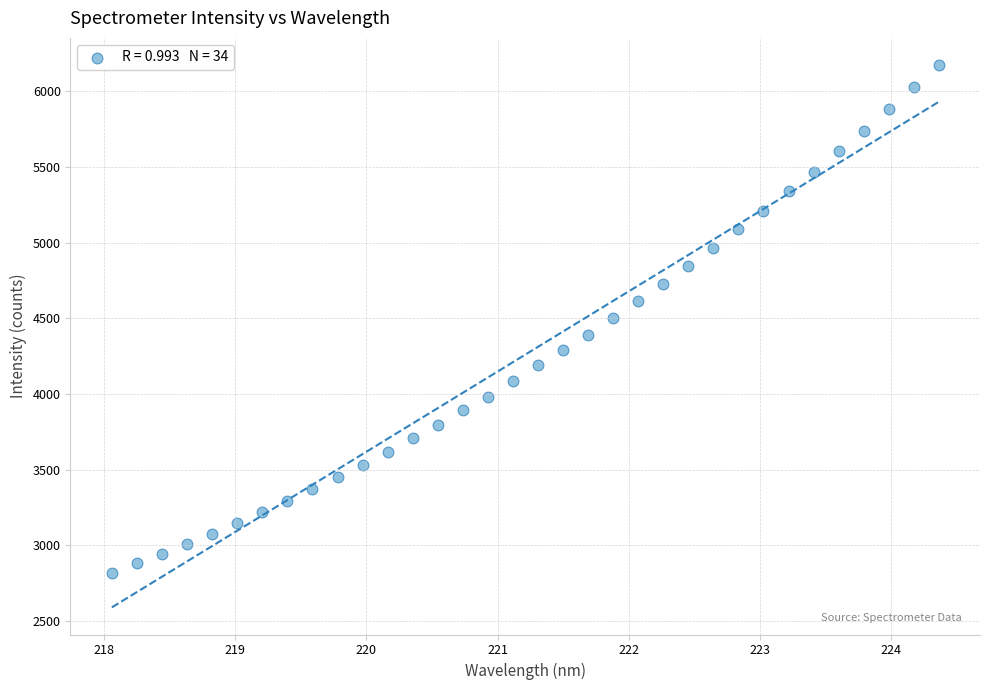

What is the range of Y values (max minus min)?

3355.3